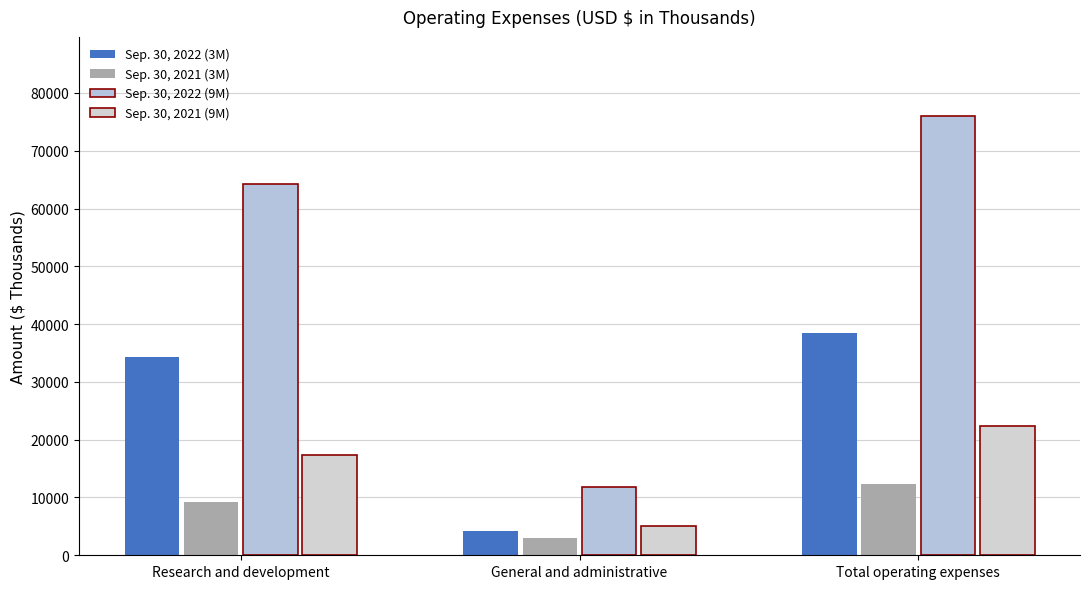

The value of Sep. 30, 2022 (3M) at General and administrative is 4191. True or false?

True